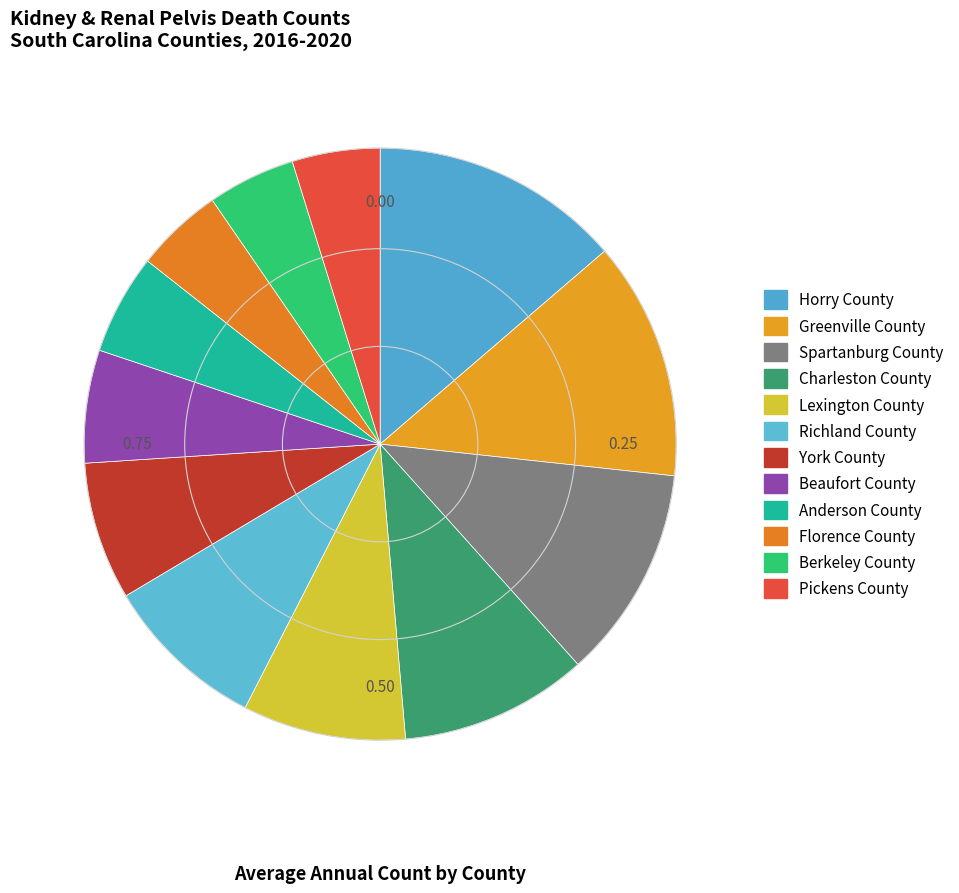

Is the sum of Lexington County and Horry County greater than half?

No